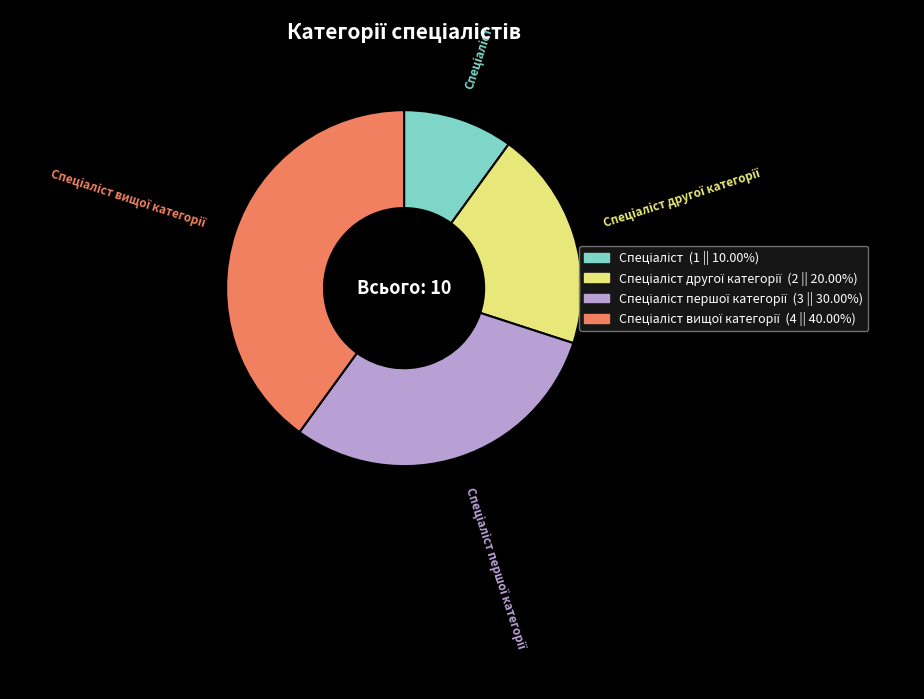

Is there a majority slice in this chart?

No